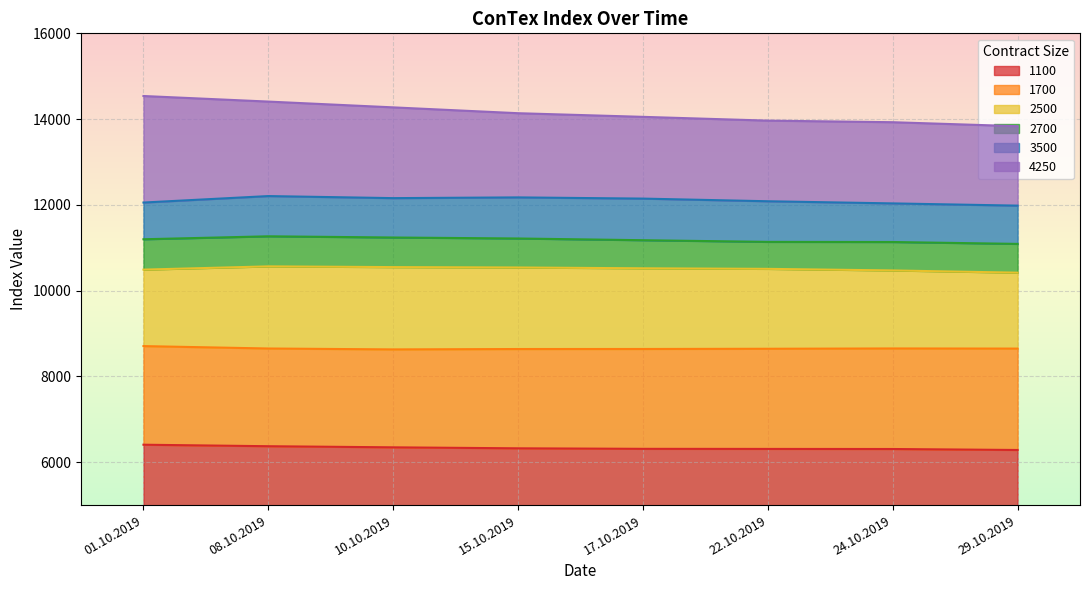

Count the number of categories in the chart.

8